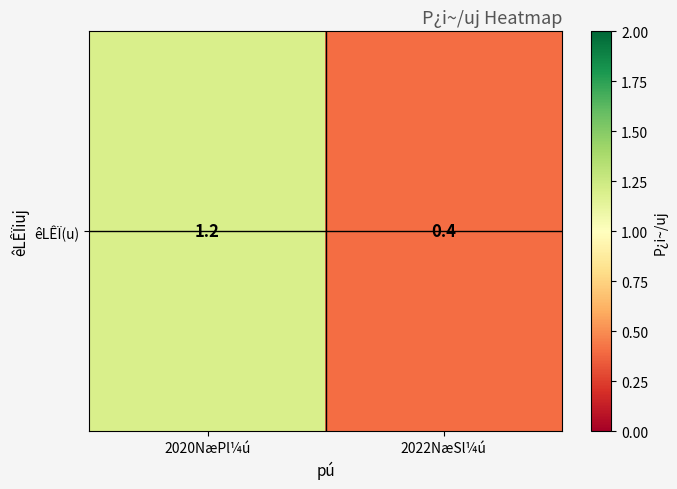

How many distinct data groups are displayed?

1